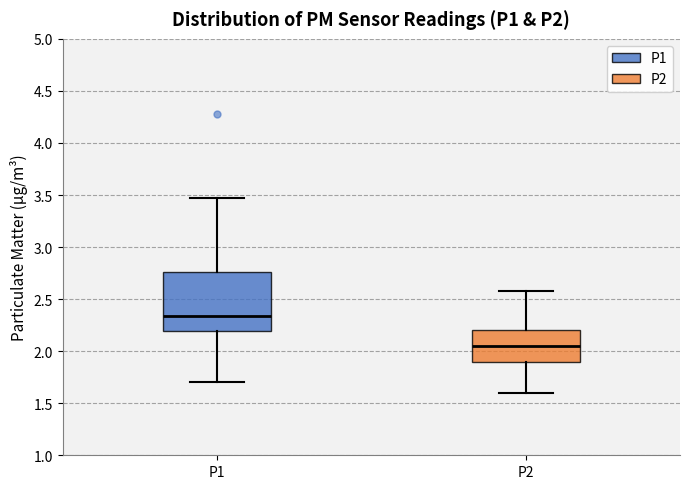

Reading left to right, read every box against the y-axis: the position of its median line, the range the box covers, and the ends of its whiskers. The values are not printed on the chart, so give them approximately, as read against the axis.

P1: median 2.35, box 2.20 to 2.75, whiskers 1.70 to 3.45
P2: median 2.05, box 1.90 to 2.20, whiskers 1.60 to 2.60